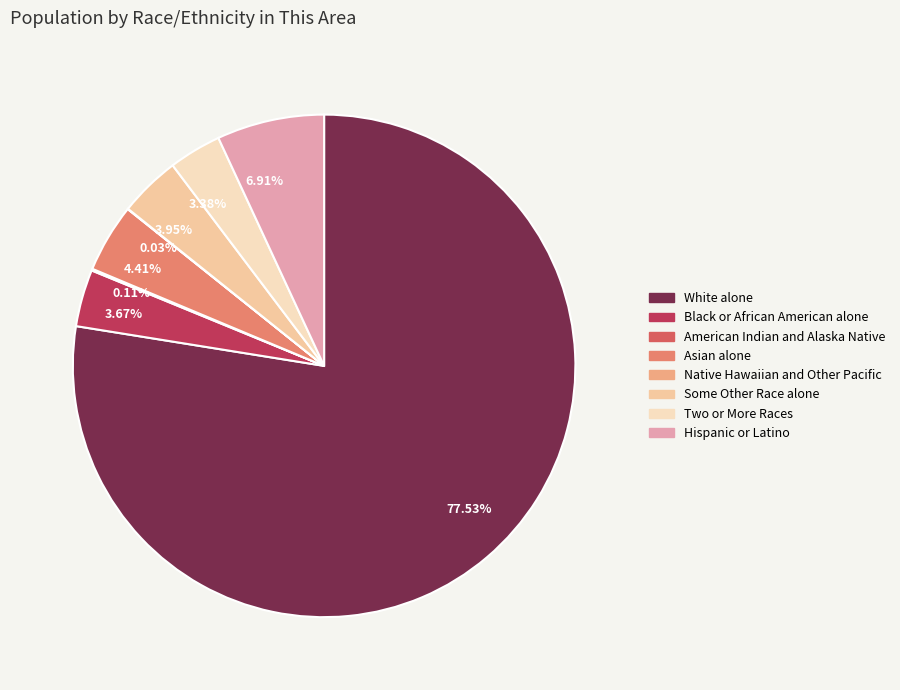

What is the ratio of the value at 77.53% to the value at 6.91%?

11.2